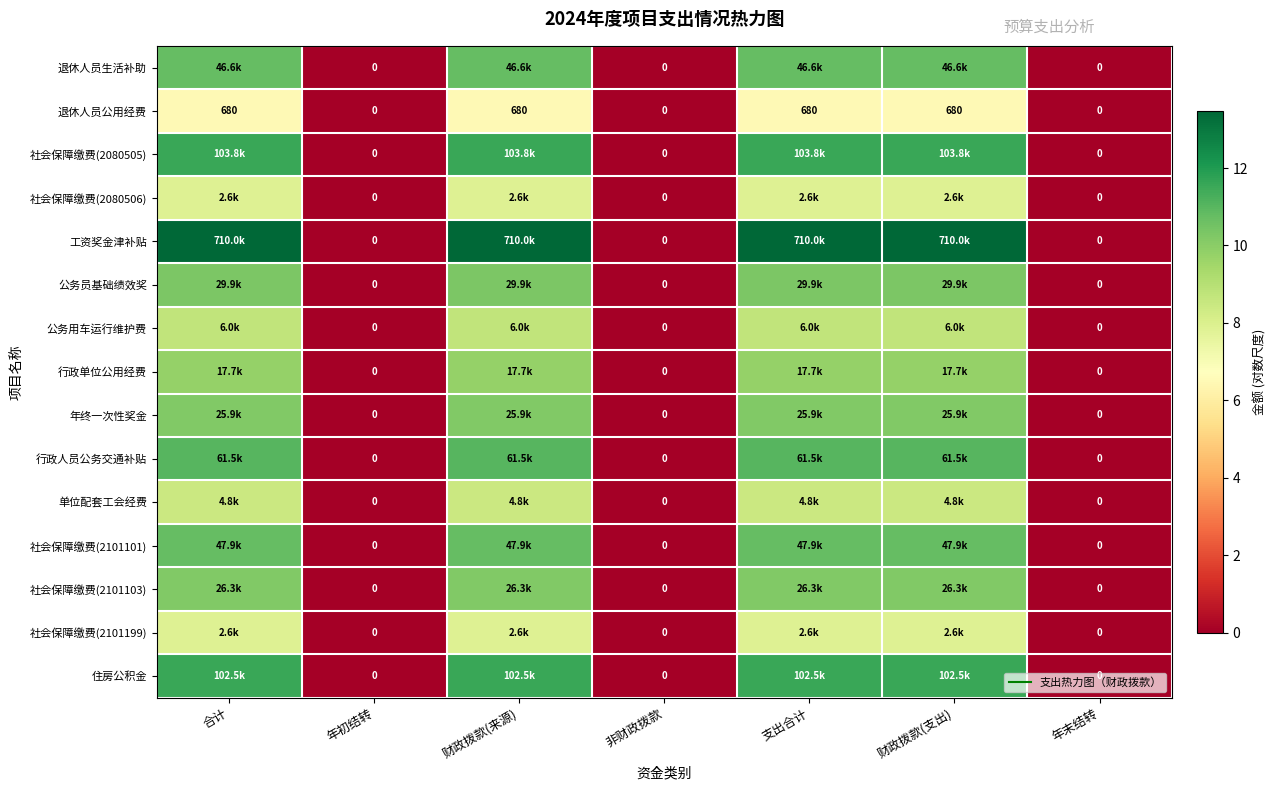

What is the difference between the second highest and second lowest values in the 退休人员公用经费 series?

6.5